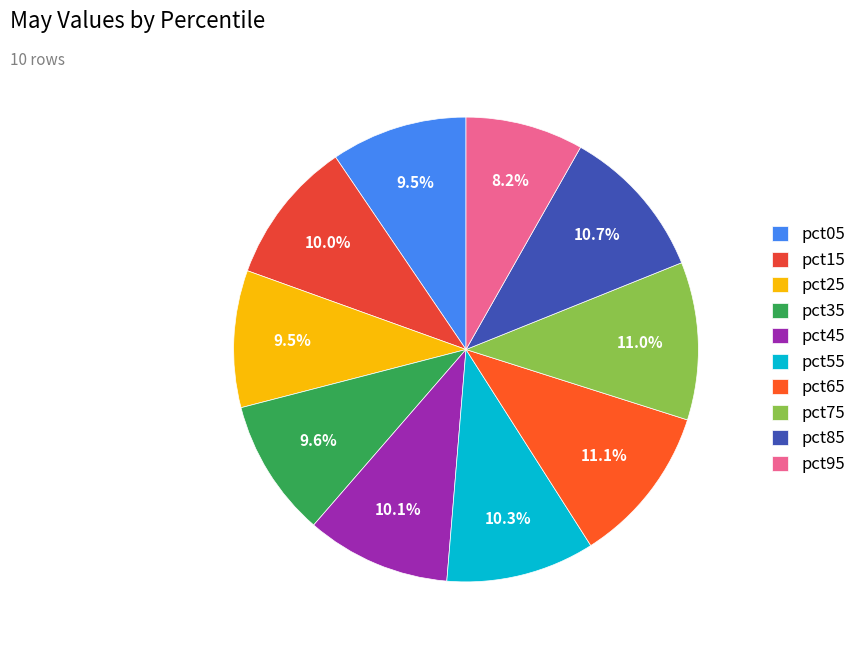

How many segments does this pie chart have?

10